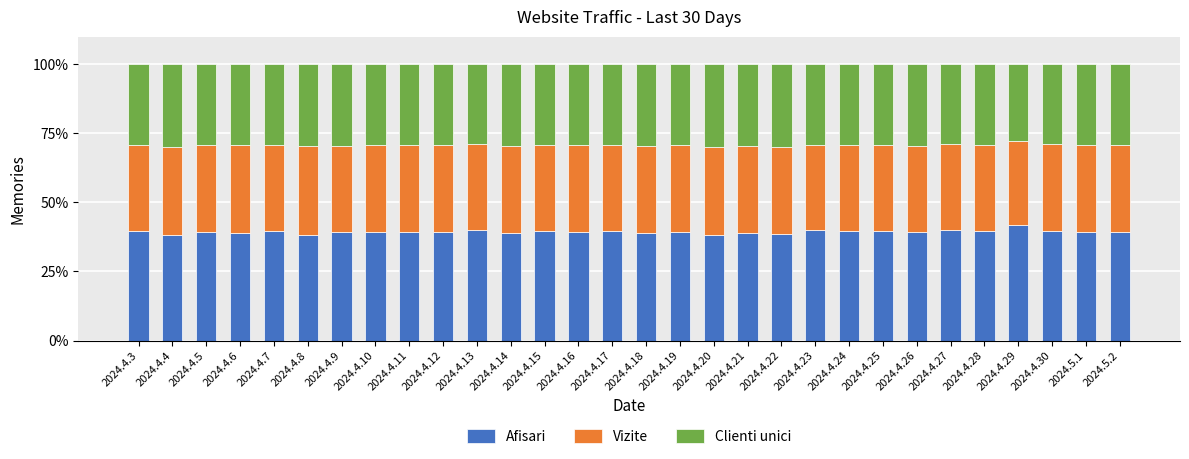

What is the total value across all series at 2024.4.26?

100.0